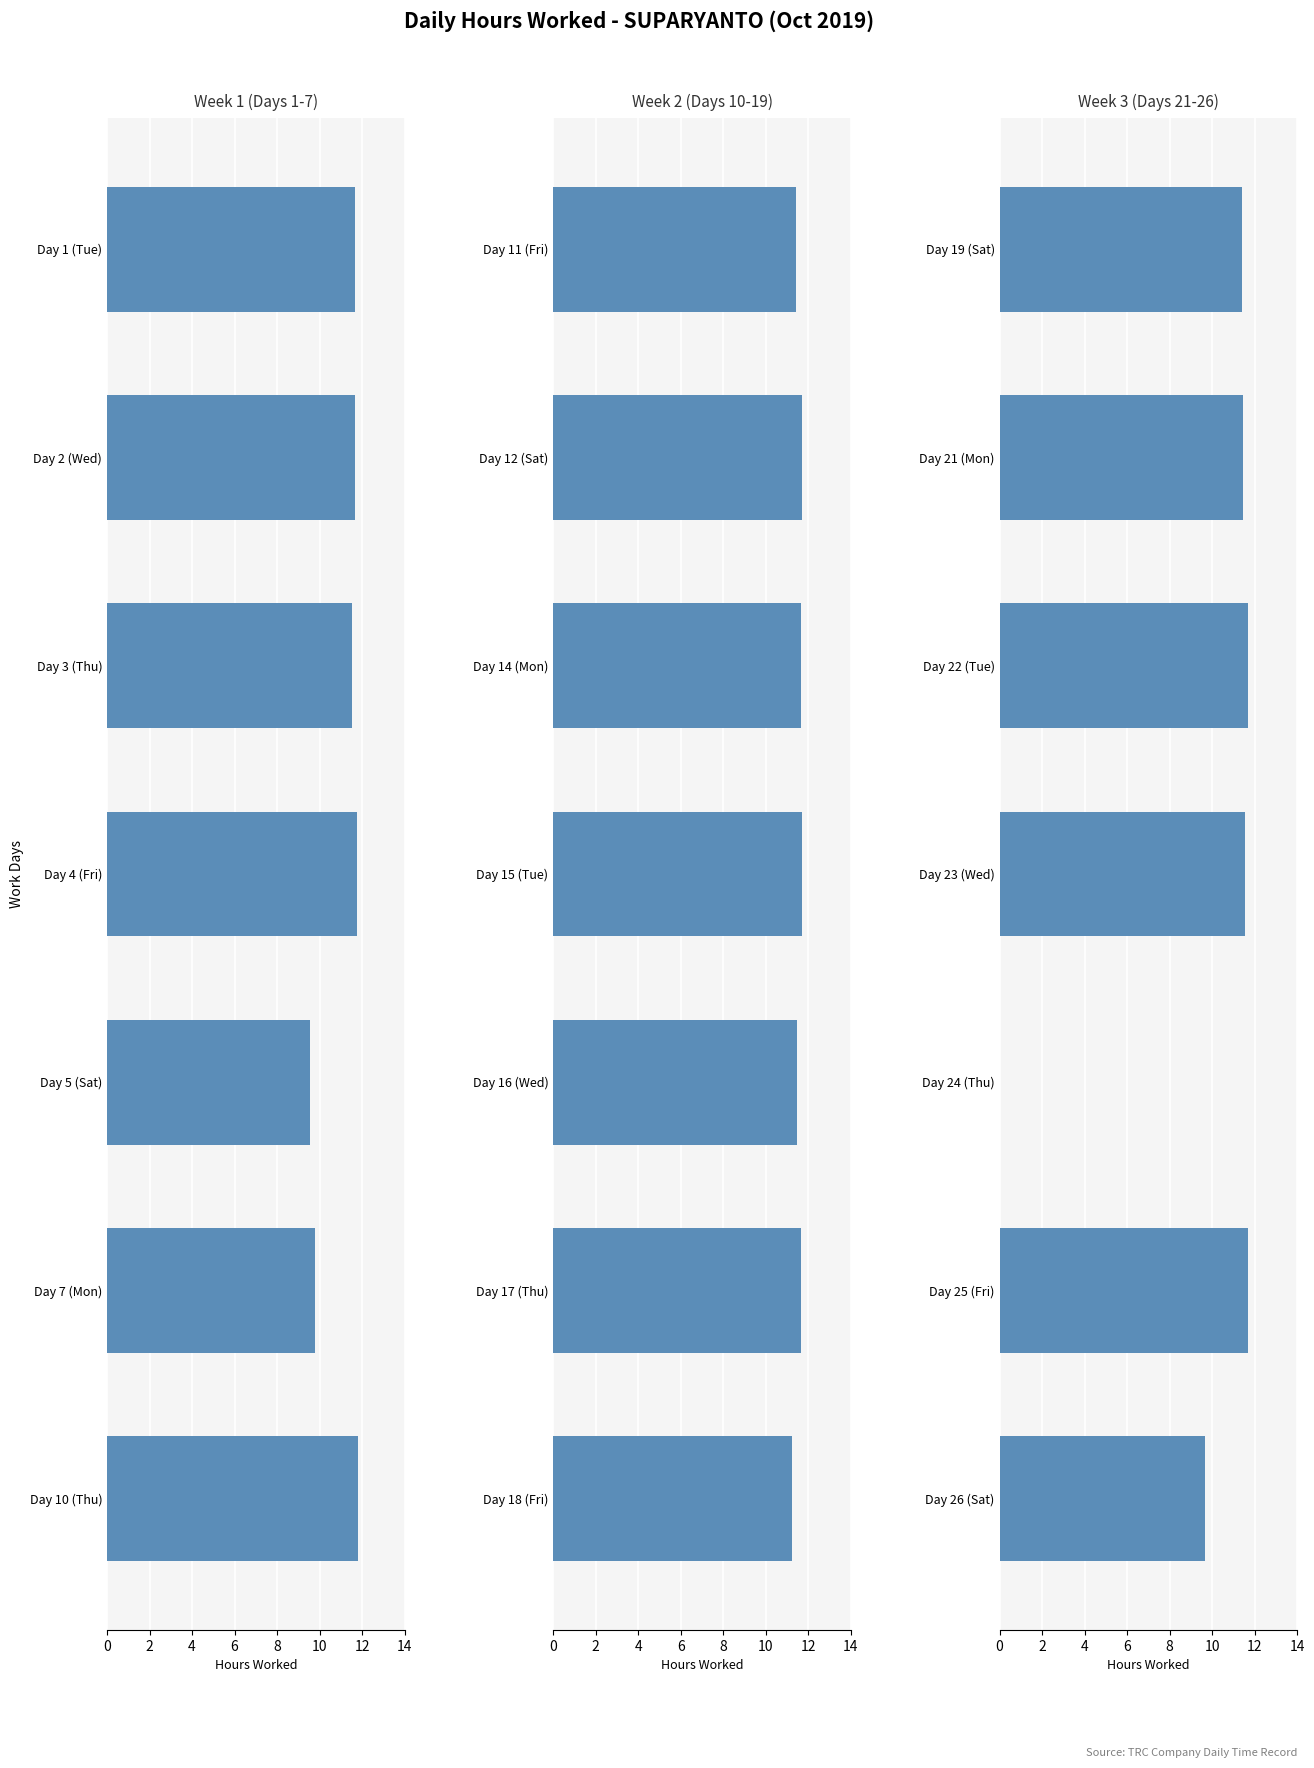

The value at Day 25 (Fri) is 3.5. True or false?

False